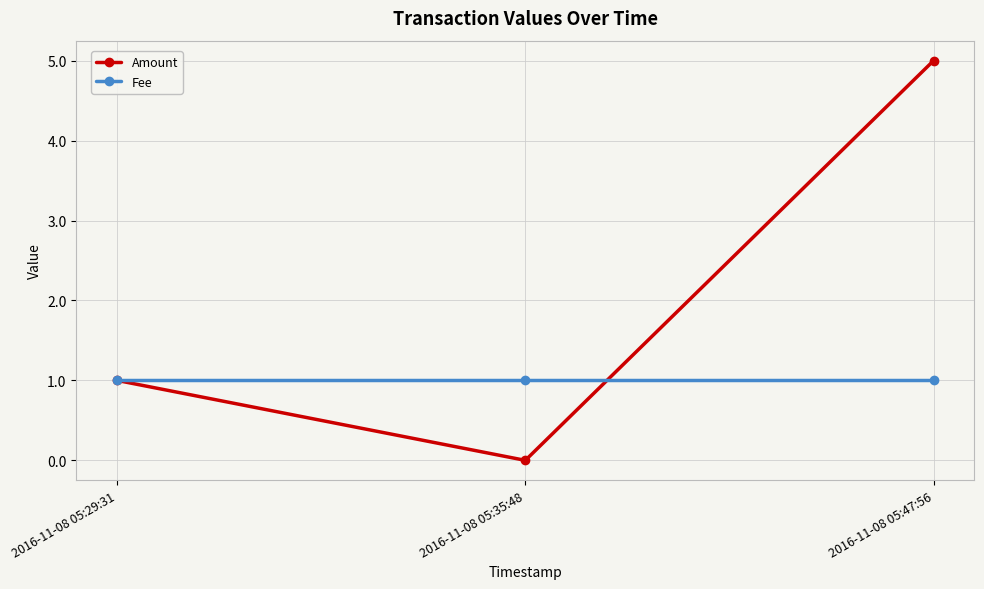

Does the chart have visible grid lines?

Yes